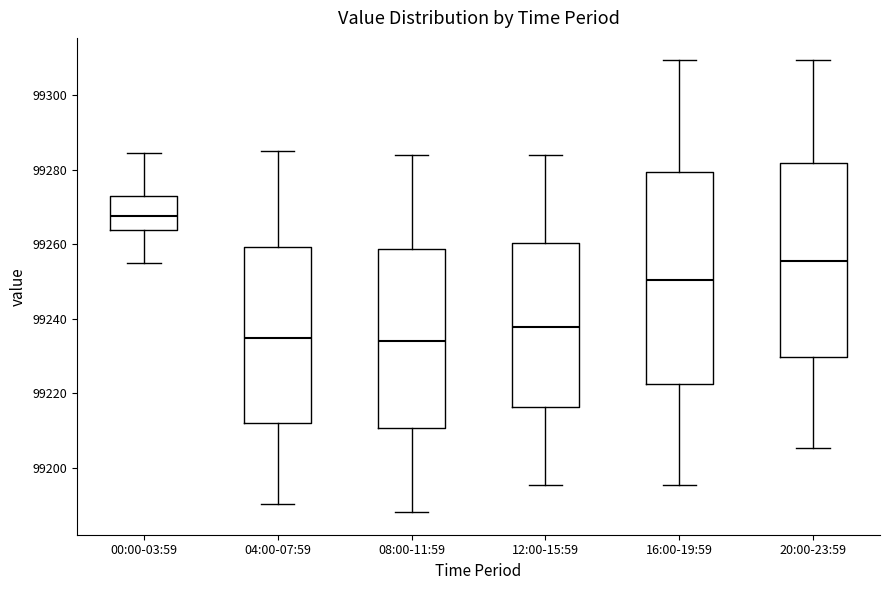

Reading left to right, transcribe this box plot: for each box, give where its median line is, the range the box spans, and where its two whiskers end, as read against the y-axis. The values are not printed on the chart, so give them approximately, as read against the axis.

00:00-03:59: median 99268, box 99264 to 99272, whiskers 99256 to 99284
04:00-07:59: median 99234, box 99212 to 99260, whiskers 99190 to 99286
08:00-11:59: median 99234, box 99210 to 99258, whiskers 99188 to 99284
12:00-15:59: median 99238, box 99216 to 99260, whiskers 99196 to 99284
16:00-19:59: median 99250, box 99222 to 99280, whiskers 99196 to 99310
20:00-23:59: median 99256, box 99230 to 99282, whiskers 99206 to 99310